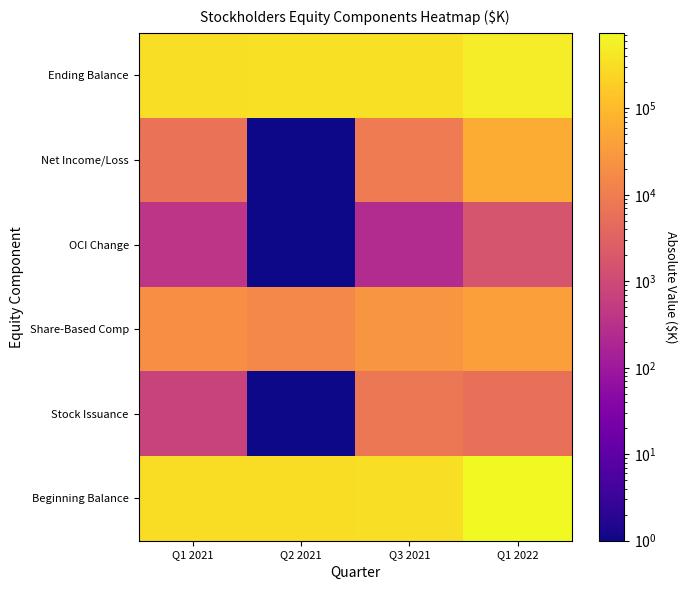

Reading left to right, what are all the values shown in this chart?

Beginning Balance: Q1 2021=317609	Q2 2021=317609	Q3 2021=331224	Q1 2022=745700
Stock Issuance: Q1 2021=732	Q2 2021=1	Q3 2021=7730	Q1 2022=5549
Share-Based Comp: Q1 2021=19616	Q2 2021=15601	Q3 2021=25614	Q1 2022=37001
OCI Change: Q1 2021=375	Q2 2021=1	Q3 2021=242	Q1 2022=1617
Net Income/Loss: Q1 2021=6358	Q2 2021=1	Q3 2021=9243	Q1 2022=60721
Ending Balance: Q1 2021=331224	Q2 2021=355567	Q3 2021=355567	Q1 2022=490424